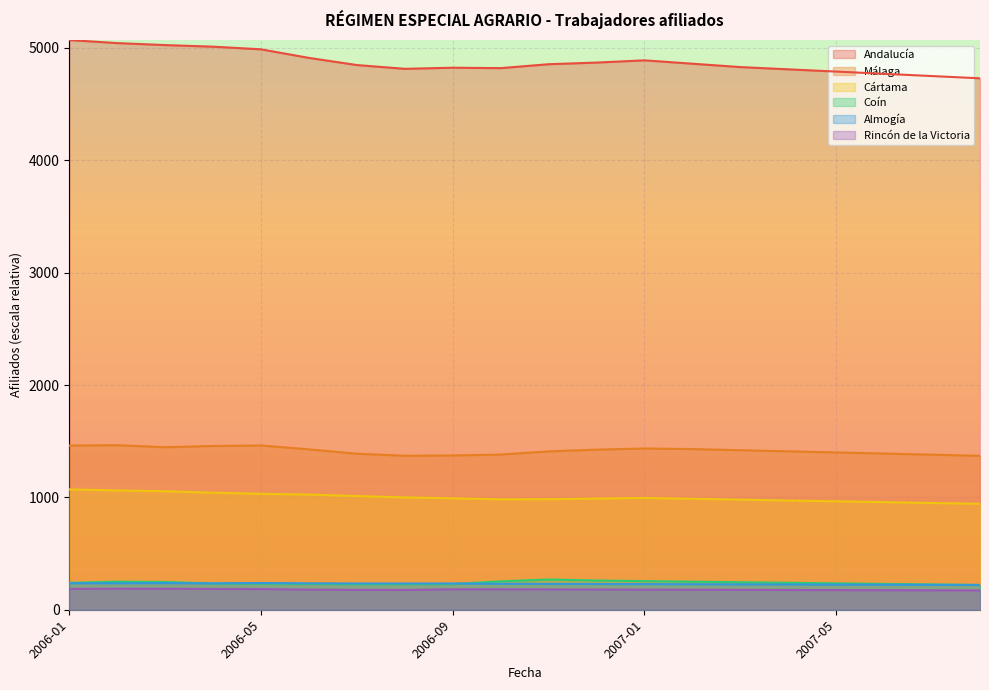

Between 2006-03 and 2006-05, which series saw the biggest shift?

Andalucía